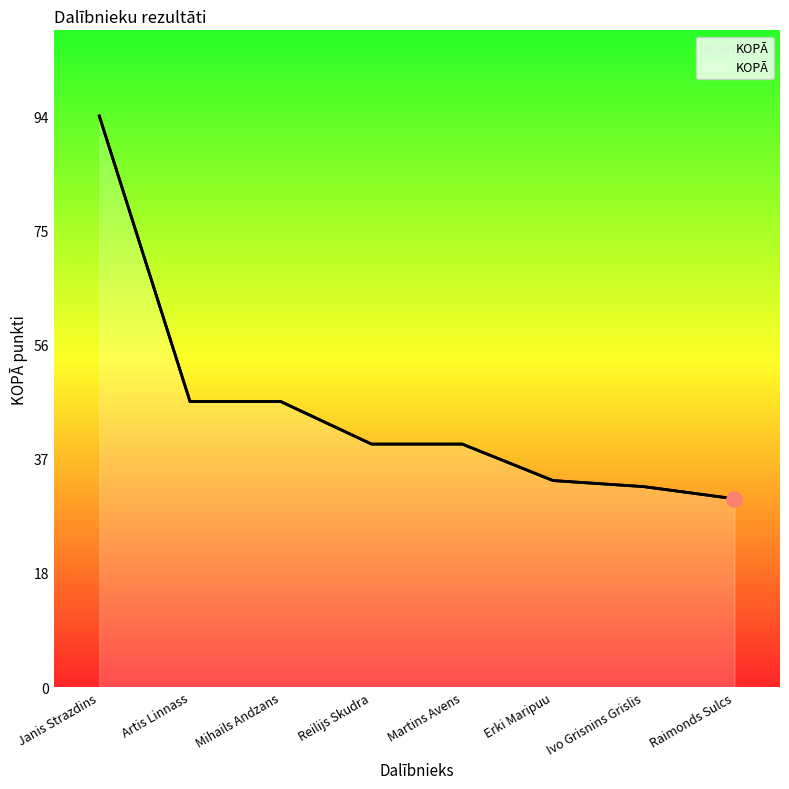

What is the ratio of the value at Janis Strazdins to the value at Raimonds Sulcs?

3.0